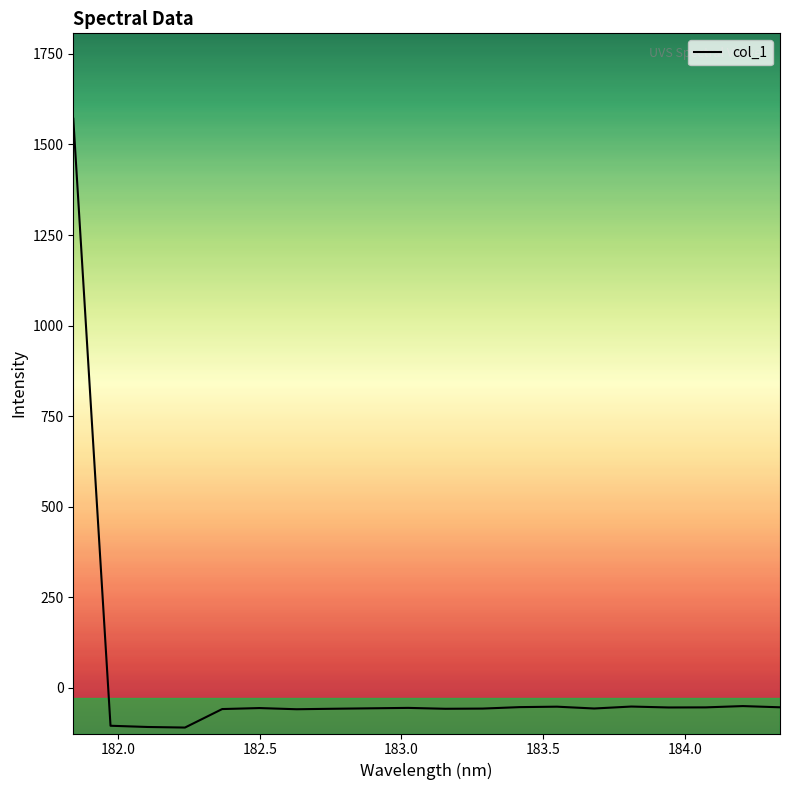

What is the minimum value shown in the chart?

-109.5